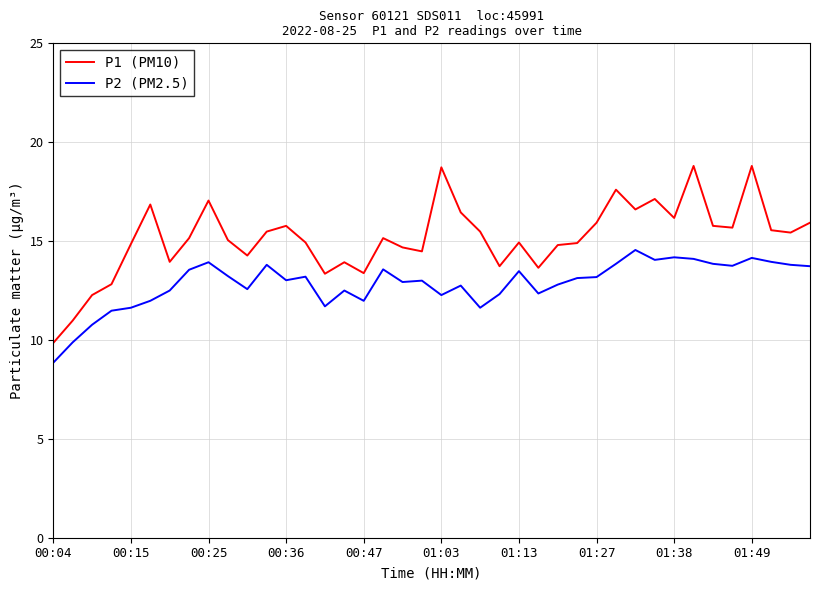

List the series in order of their overall mean, lowest first.

P2 (PM2.5), P1 (PM10)